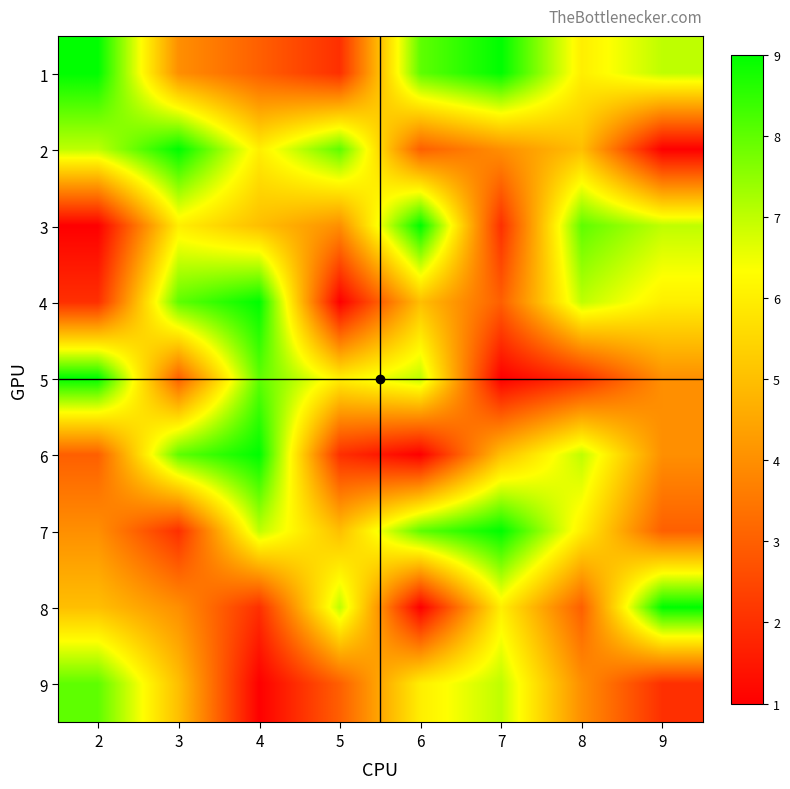

Which label corresponds to the smallest value in the chart?

9